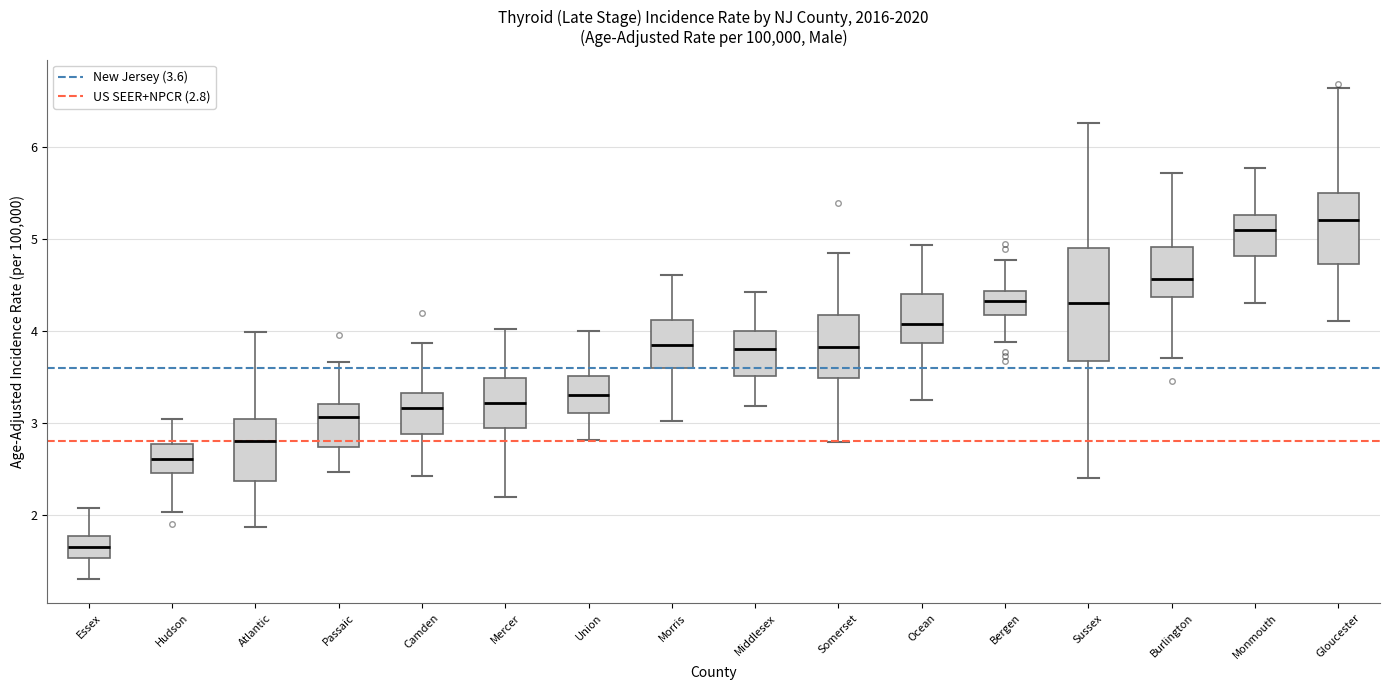

Which box's median line is the highest?

Gloucester